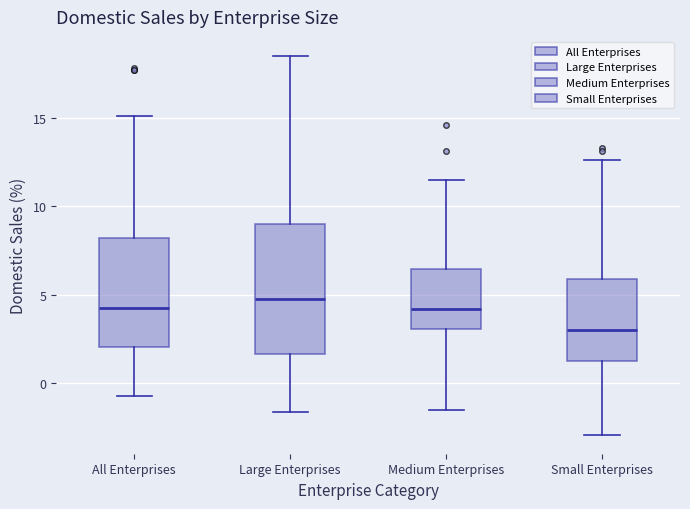

Reading left to right, transcribe this box plot: for each box, give where its median line is, the range the box spans, and where its two whiskers end, as read against the y-axis. The values are not printed on the chart, so give them approximately, as read against the axis.

All Enterprises: median 4.5, box 2.0 to 8.0, whiskers -0.5 to 15.0
Large Enterprises: median 5.0, box 1.5 to 9.0, whiskers -1.5 to 18.5
Medium Enterprises: median 4.0, box 3.0 to 6.5, whiskers -1.5 to 11.5
Small Enterprises: median 3.0, box 1.5 to 6.0, whiskers -3.0 to 12.5